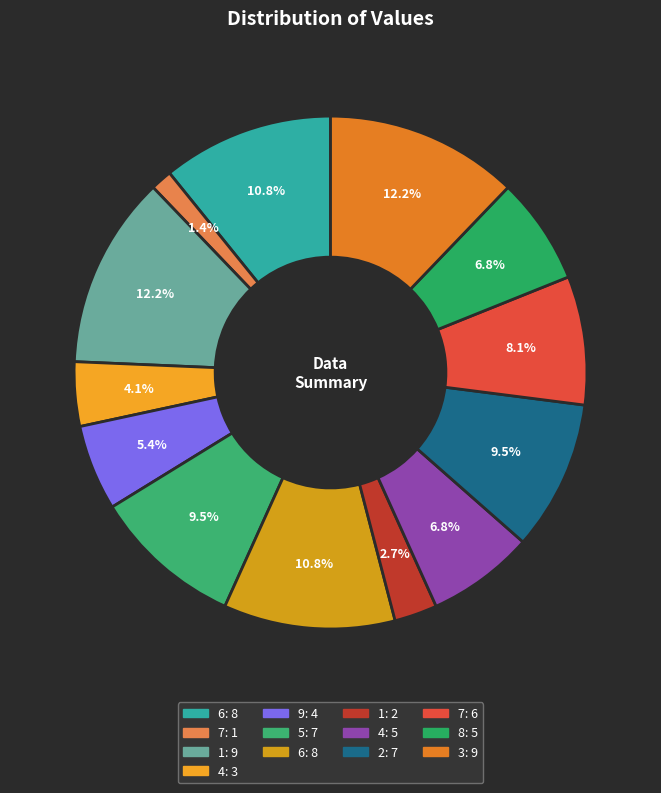

How many slices are in this pie chart?

13